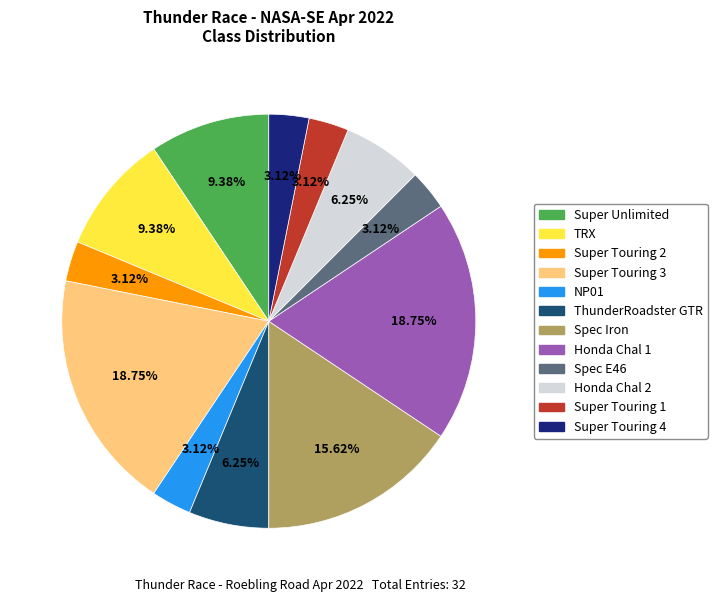

The Super Touring 4 slice represents 3% of the pie. True or false?

True